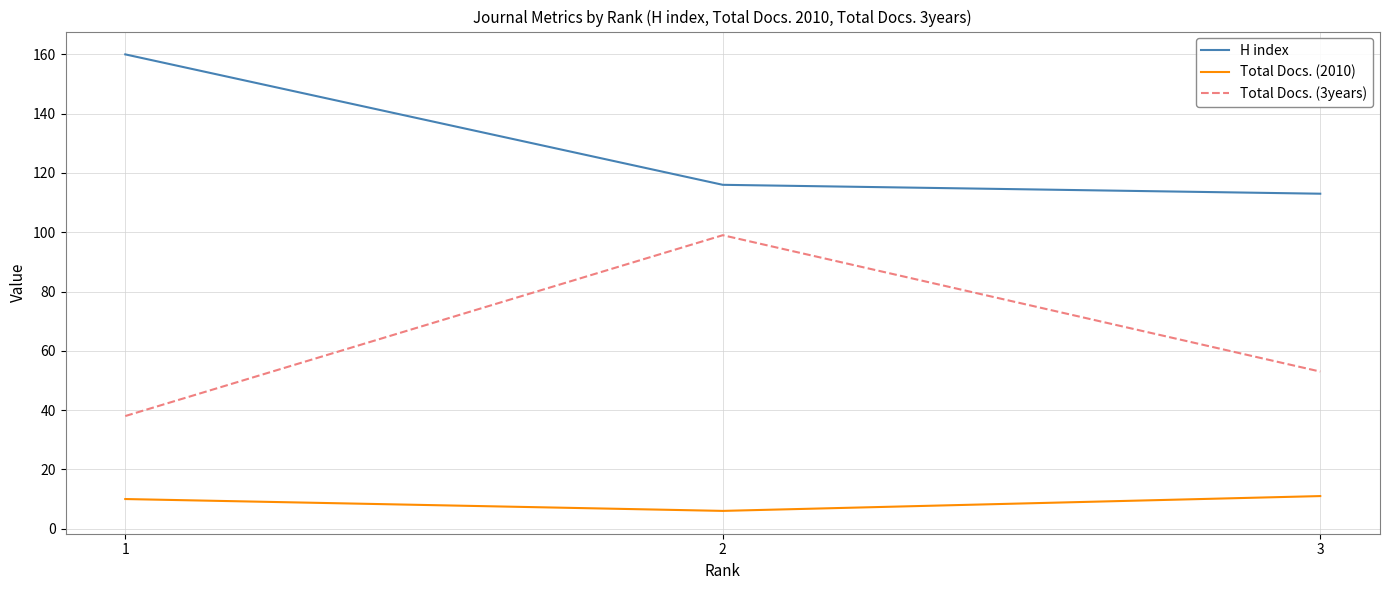

Rank the categories by H index value from lowest to highest.

3, 2, 1